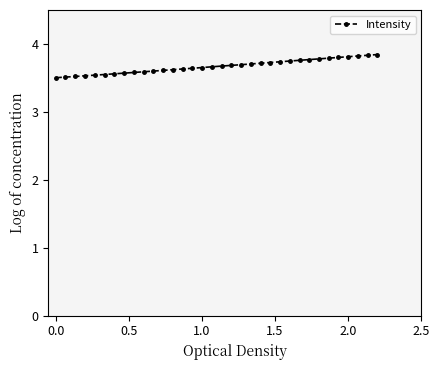

What is the difference between the second highest and minimum values?

0.3